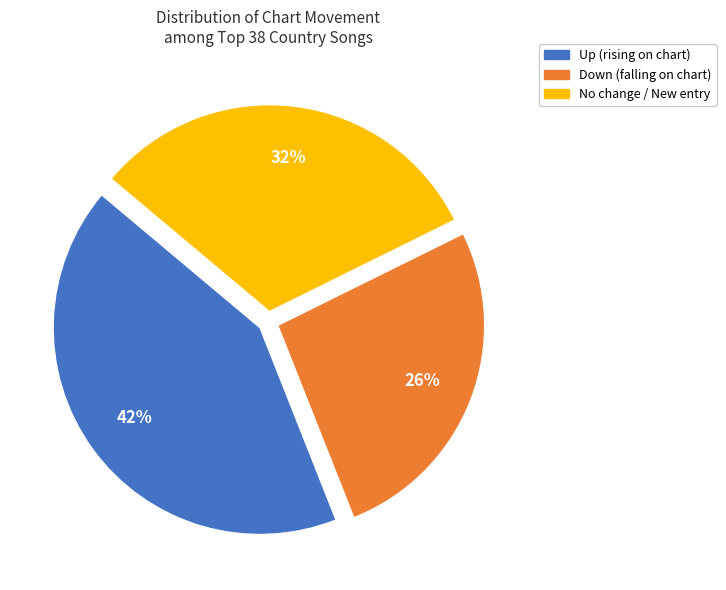

How many segments does this pie chart have?

3